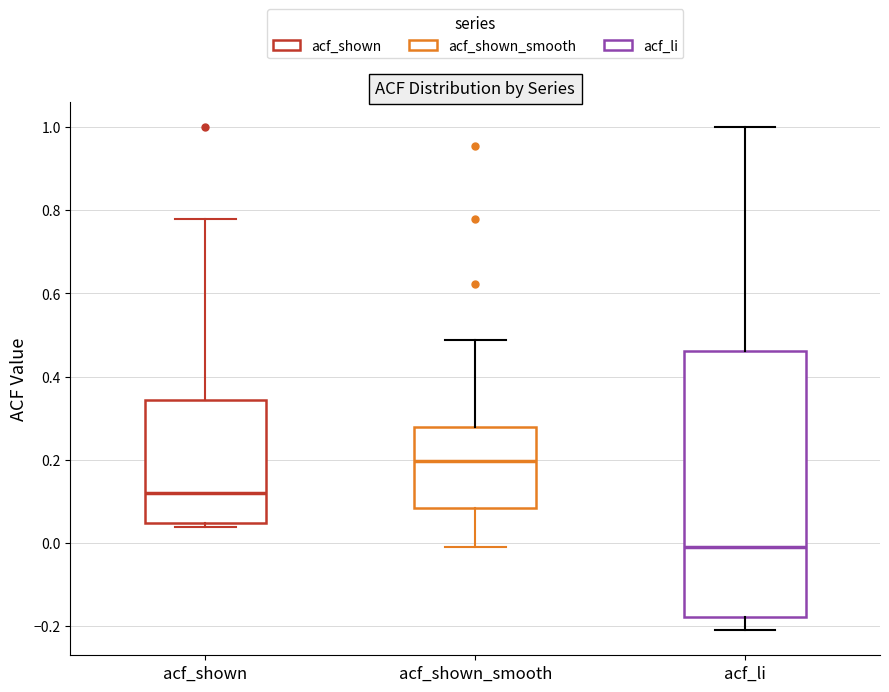

Reading left to right, transcribe this box plot: for each box, give where its median line is, the range the box spans, and where its two whiskers end, as read against the y-axis. The values are not printed on the chart, so give them approximately, as read against the axis.

acf_shown: median 0.12, box 0.04 to 0.34, whiskers 0.04 (just below the box's lower edge) to 0.78
acf_shown_smooth: median 0.20, box 0.08 to 0.28, whiskers 0.00 to 0.48
acf_li: median 0.00, box -0.18 to 0.46, whiskers -0.20 to 1.00